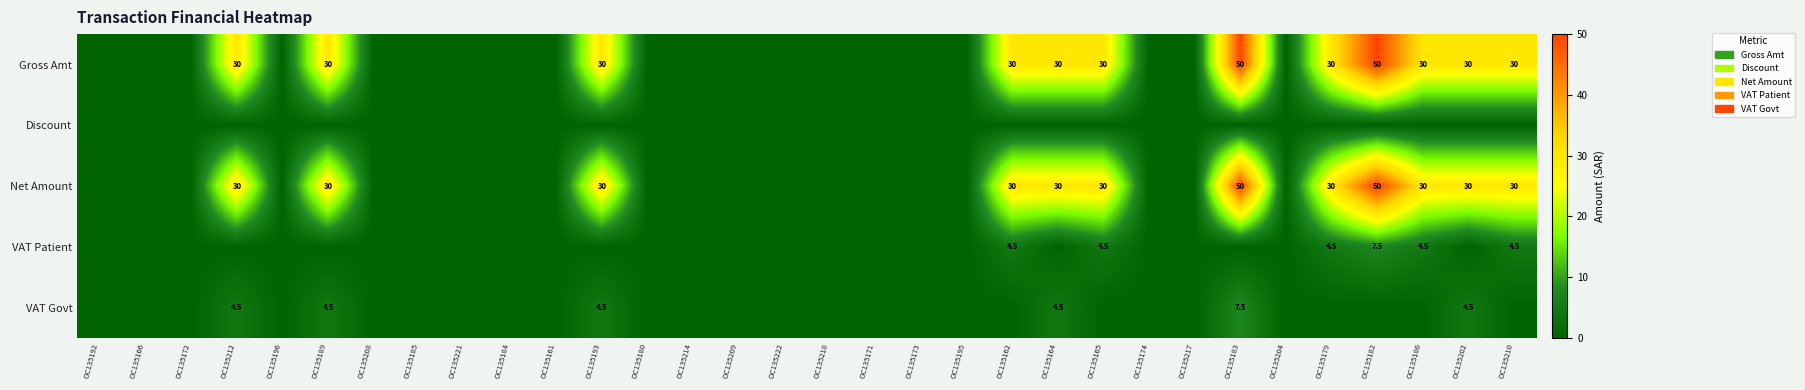

Count the number of data series in this chart.

5